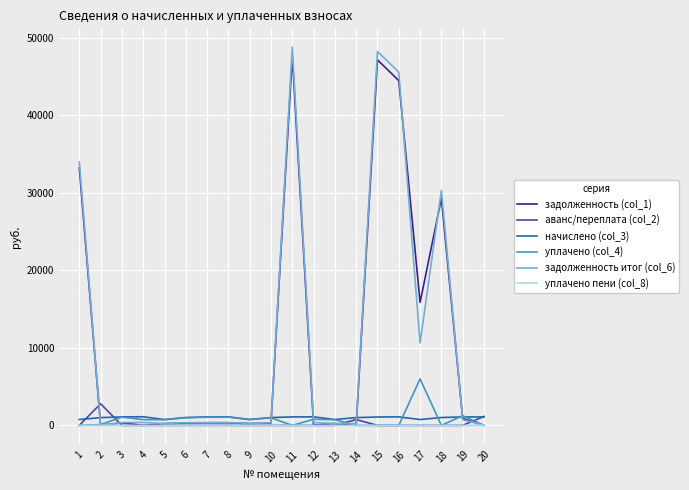

List the series in order of their peak value, lowest first.

уплачено пени (col_8), начислено (col_3), аванс/переплата (col_2), уплачено (col_4), задолженность (col_1), задолженность итог (col_6)